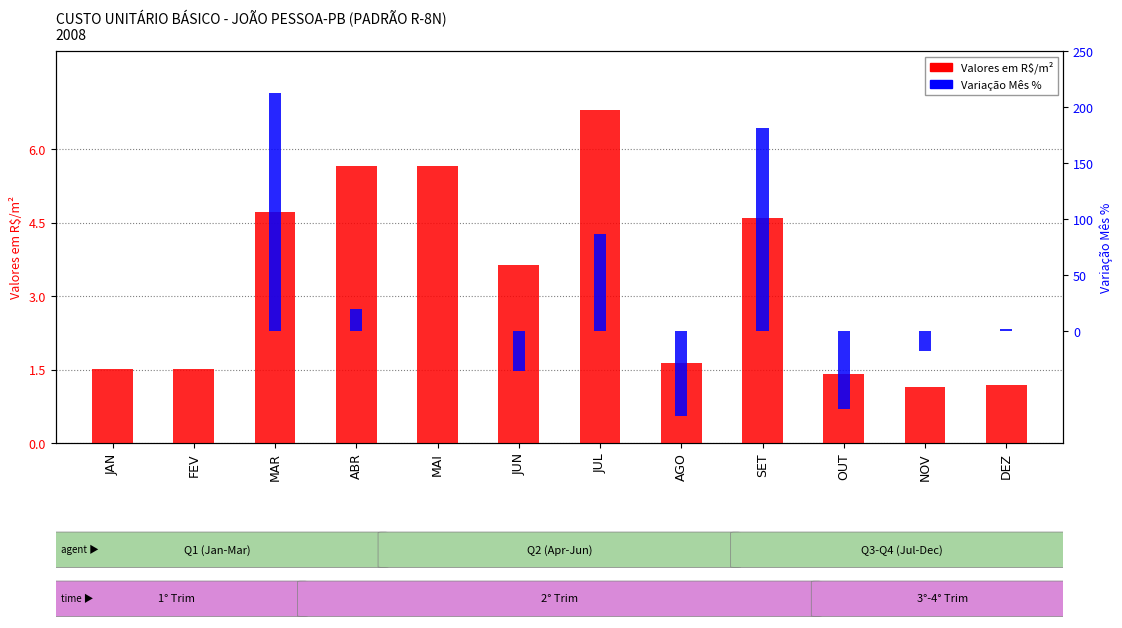

What is the lowest value of the Valores em R$/m² series?

1.1